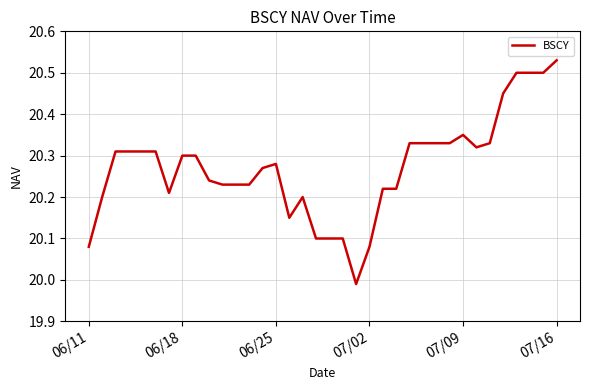

What is the difference between the maximum and minimum values?

0.5